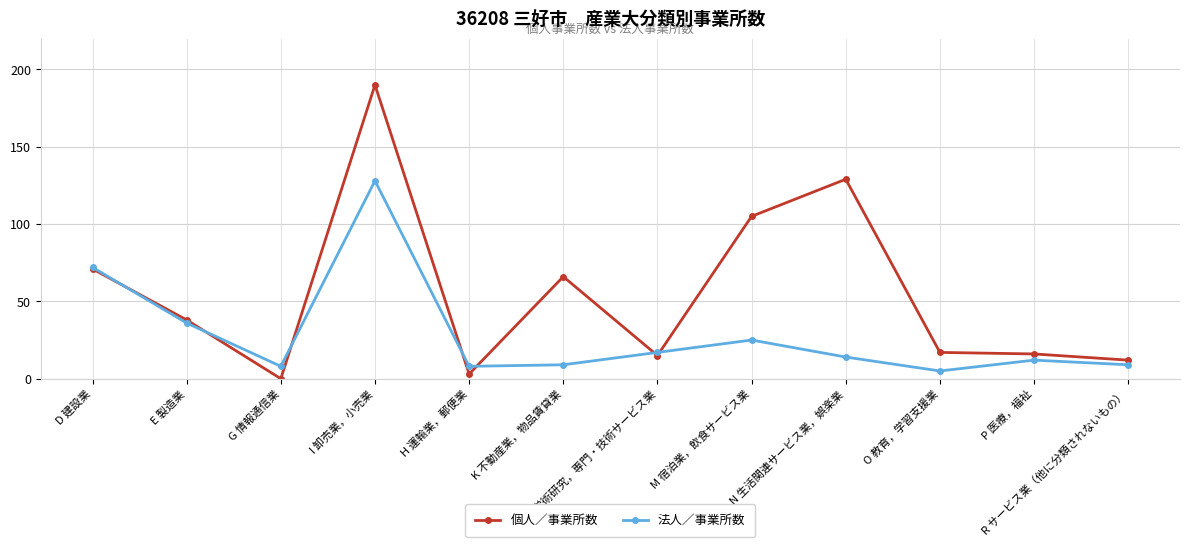

How many categories are shown in the chart?

12